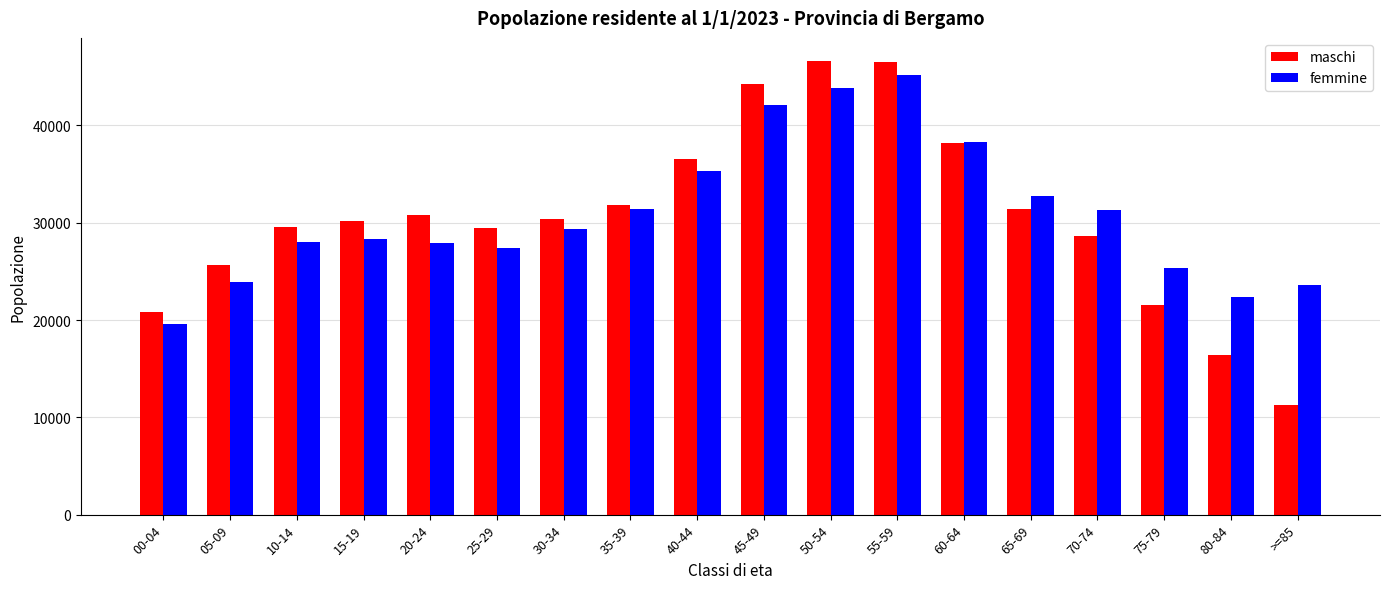

Is the value of femmine at 45-49 greater than the value of maschi at 25-29?

Yes